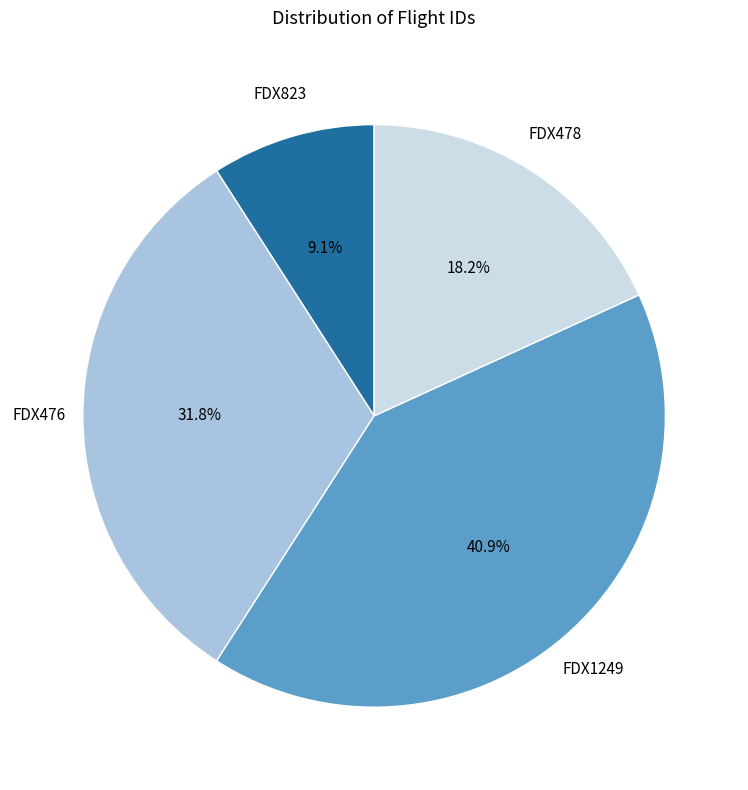

Does any single category account for the majority?

No